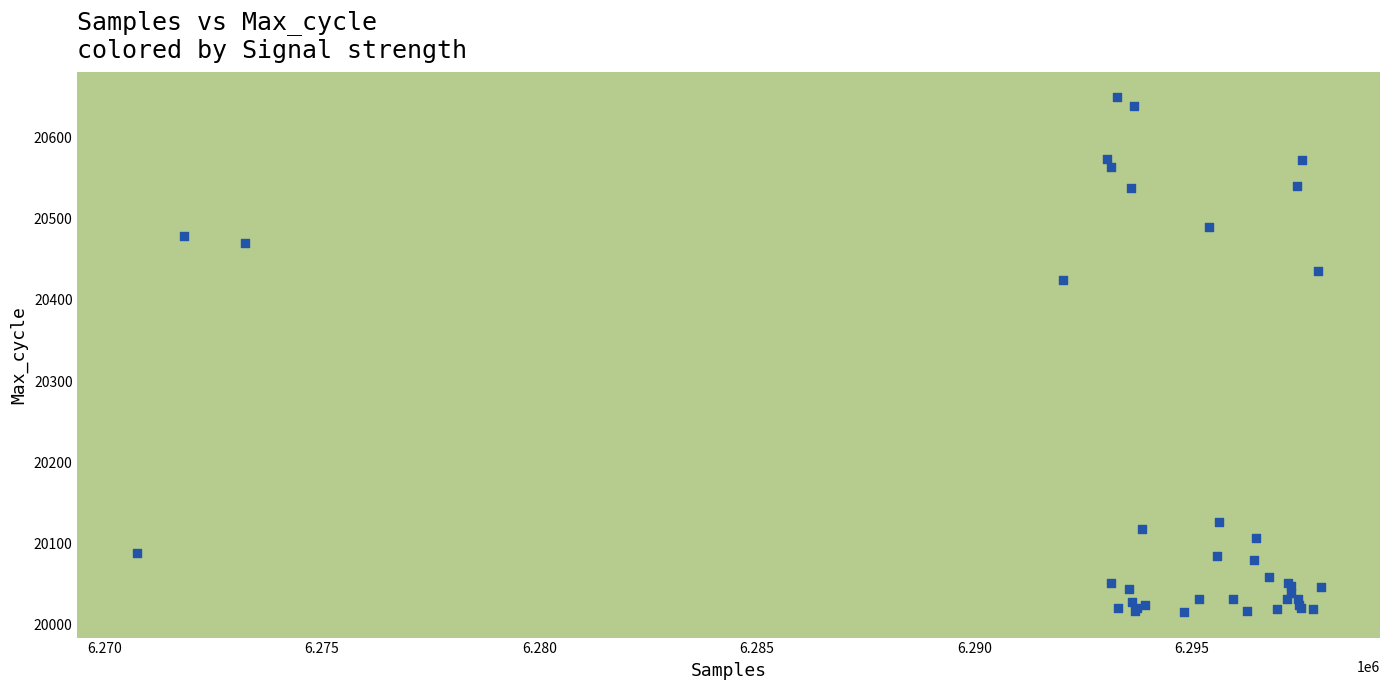

What Y value in the scatter plot is closest to 20332?

20424